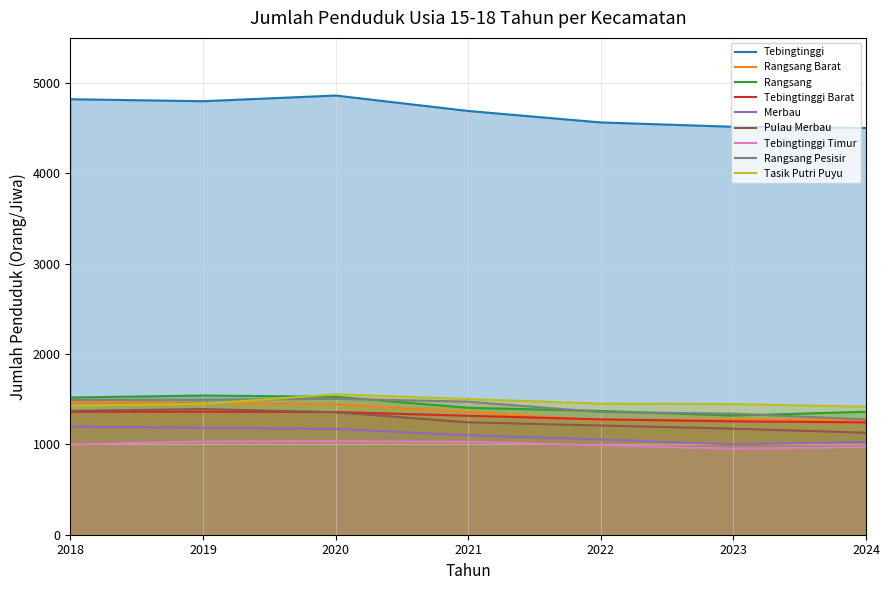

Is it true that LK Total 2020 equals 1317 at Tasik Putri Puyu?

False